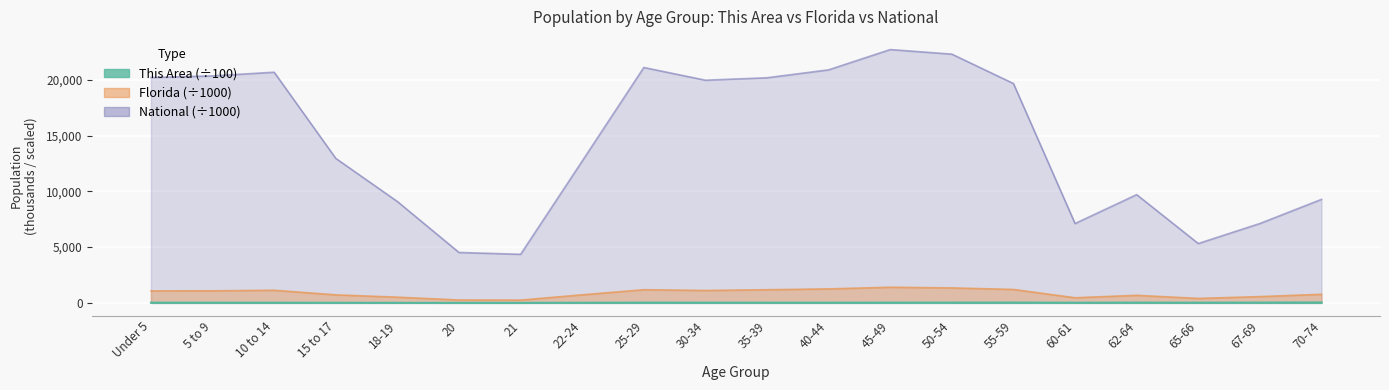

Between Under 5 and 60-61, which series saw the biggest shift?

National